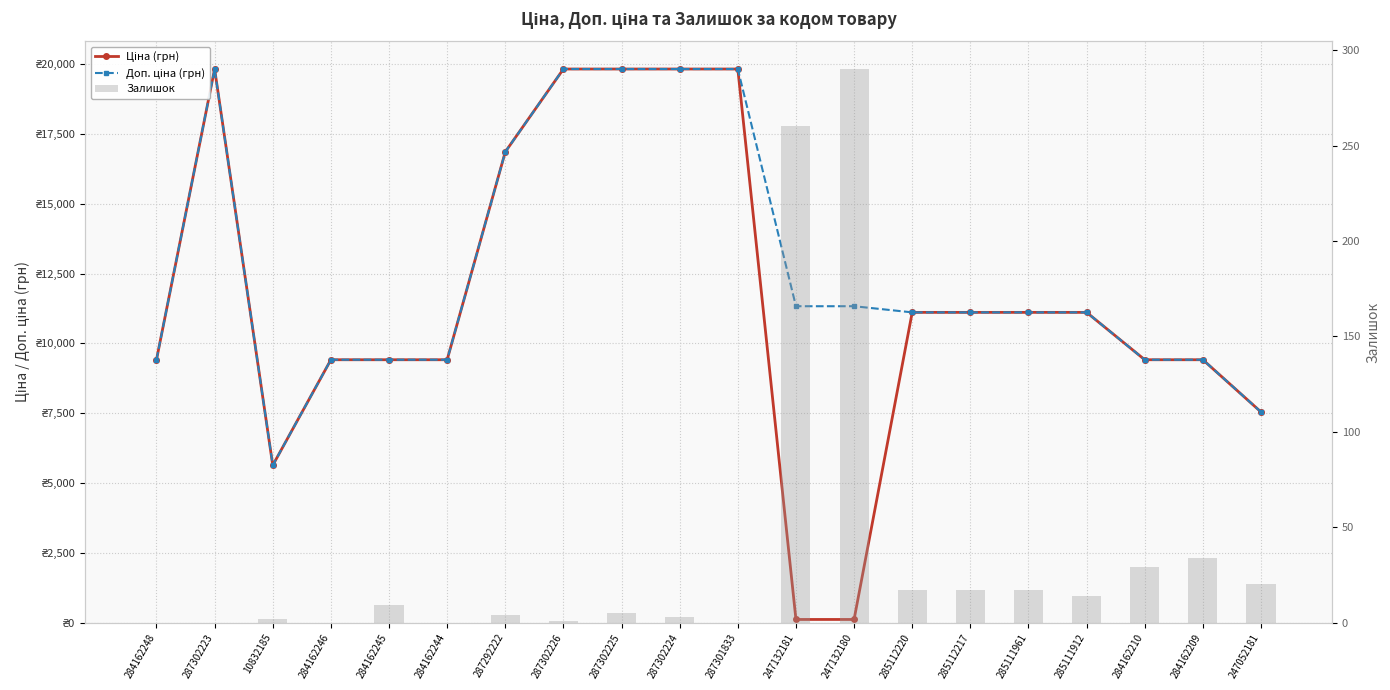

How many data points does each series have?

20